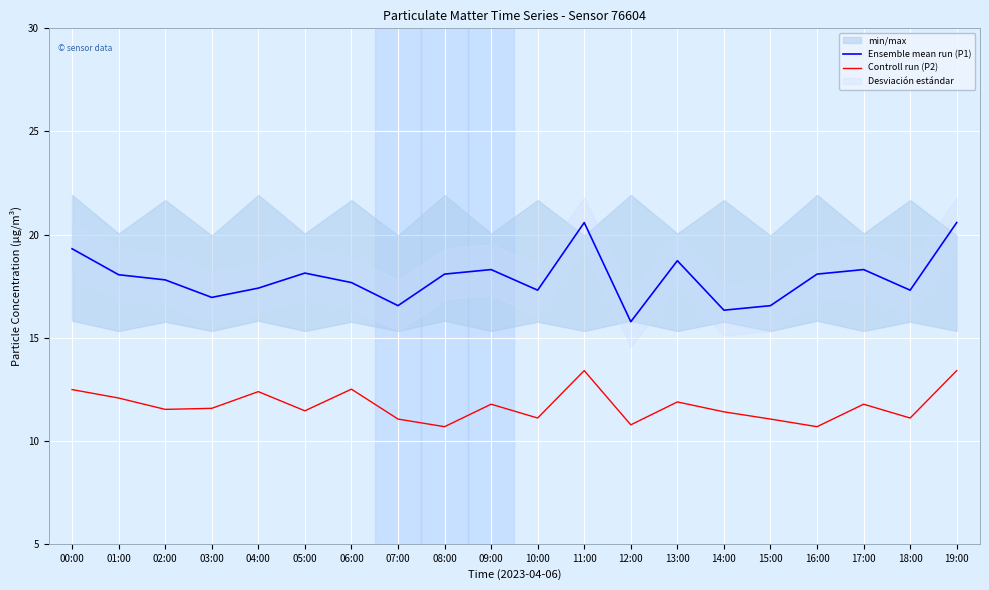

True or false: Ensemble mean run (P1) and Controll run (P2) cross at least once.

False